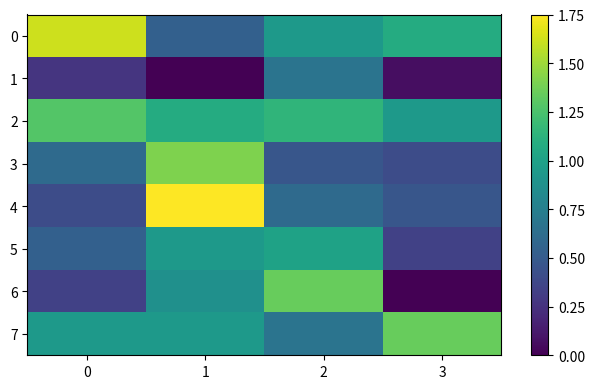

What is the difference between the highest and lowest values at 0?

1.3